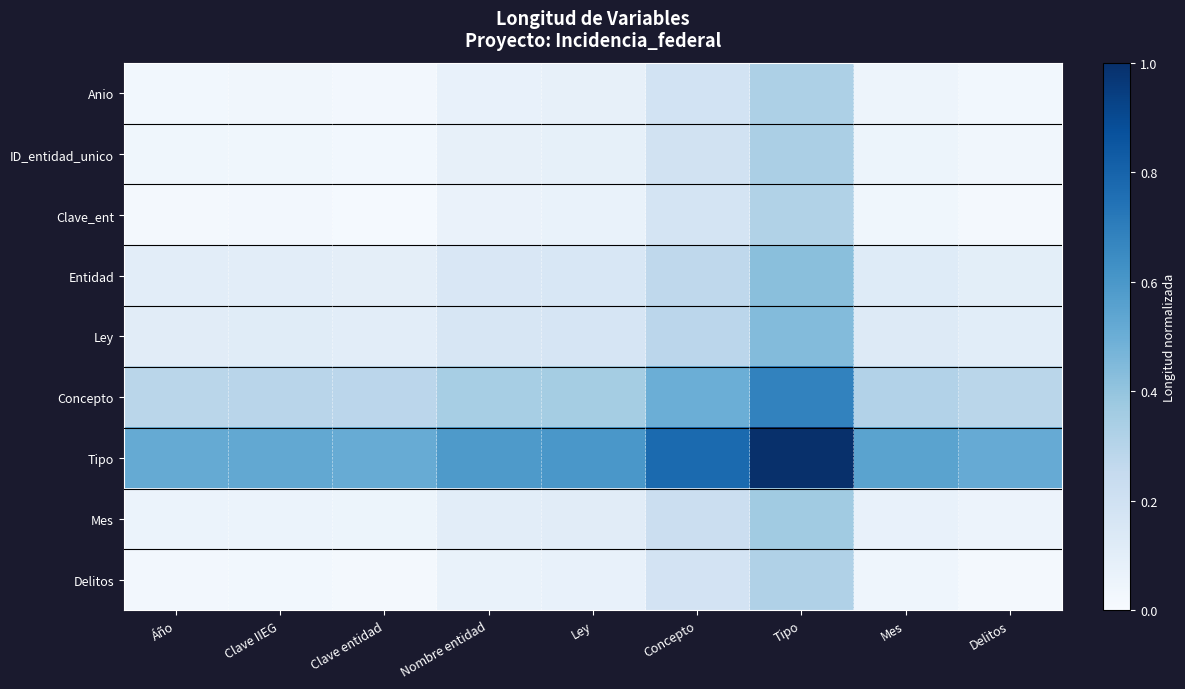

Which label corresponds to the smallest value in the chart?

Clave entidad